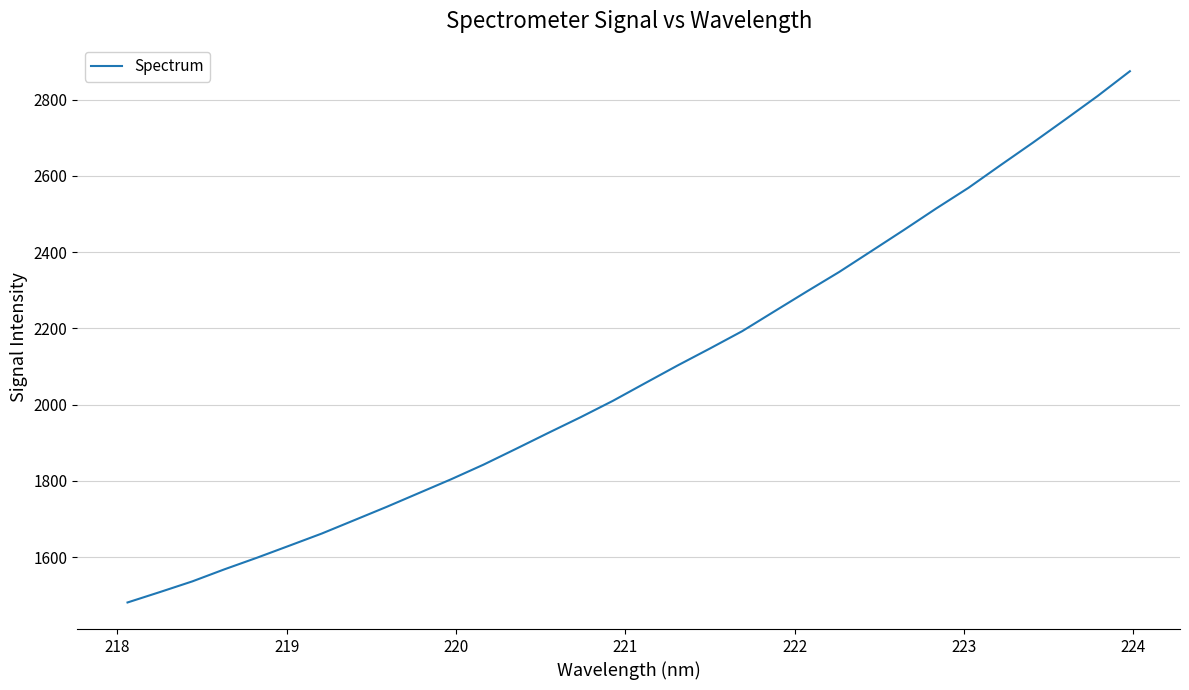

What is the difference between the maximum and minimum values?

1393.6